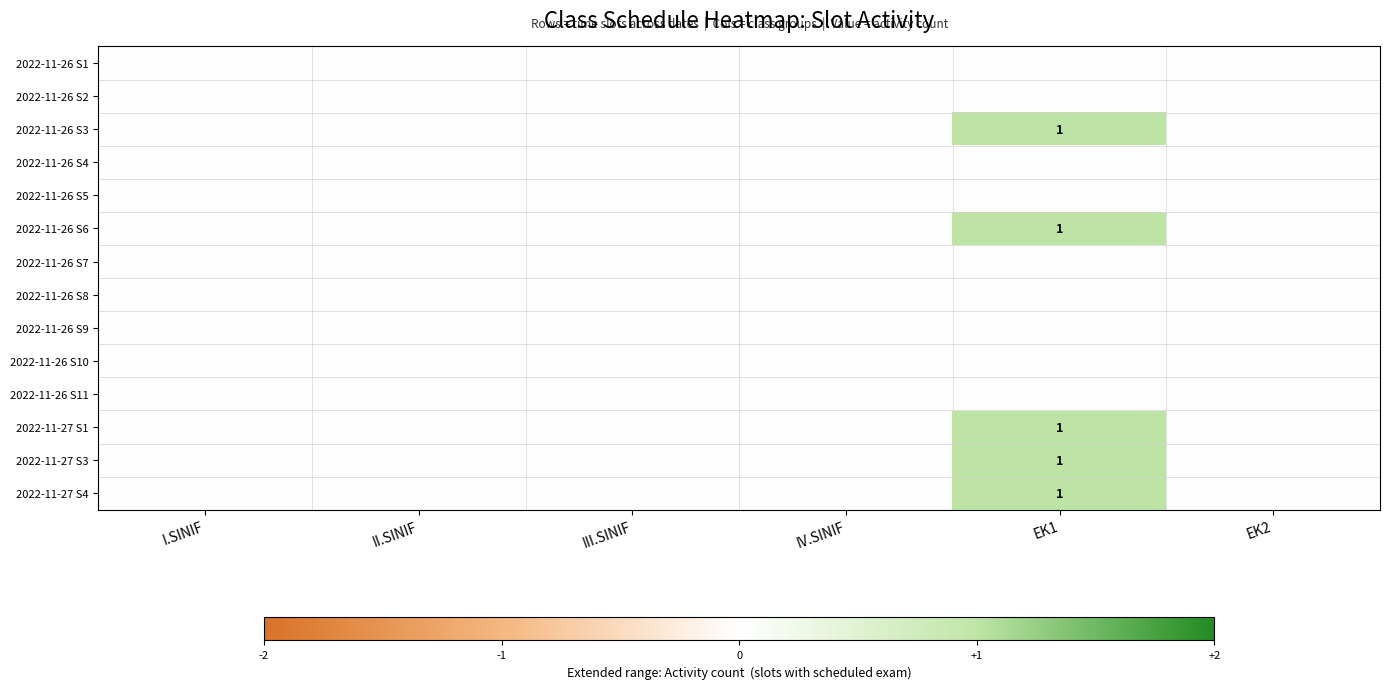

Is the value of 2022-11-26 S6 at II.SINIF greater than the value of 2022-11-26 S2 at I.SINIF?

No